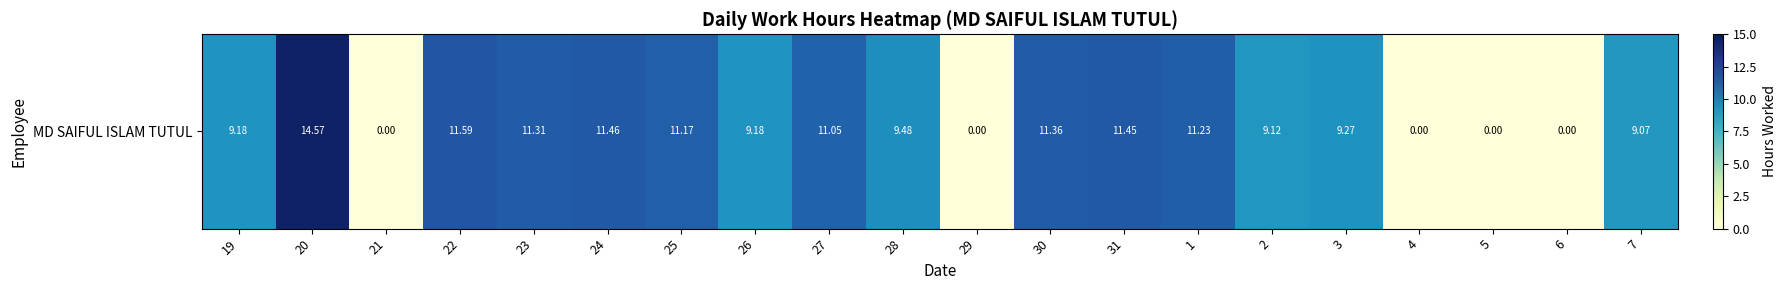

List the labels in order of value, largest first.

20, 22, 24, 31, 30, 23, 1, 25, 27, 28, 3, 19, 26, 2, 7, 21, 29, 4, 5, 6